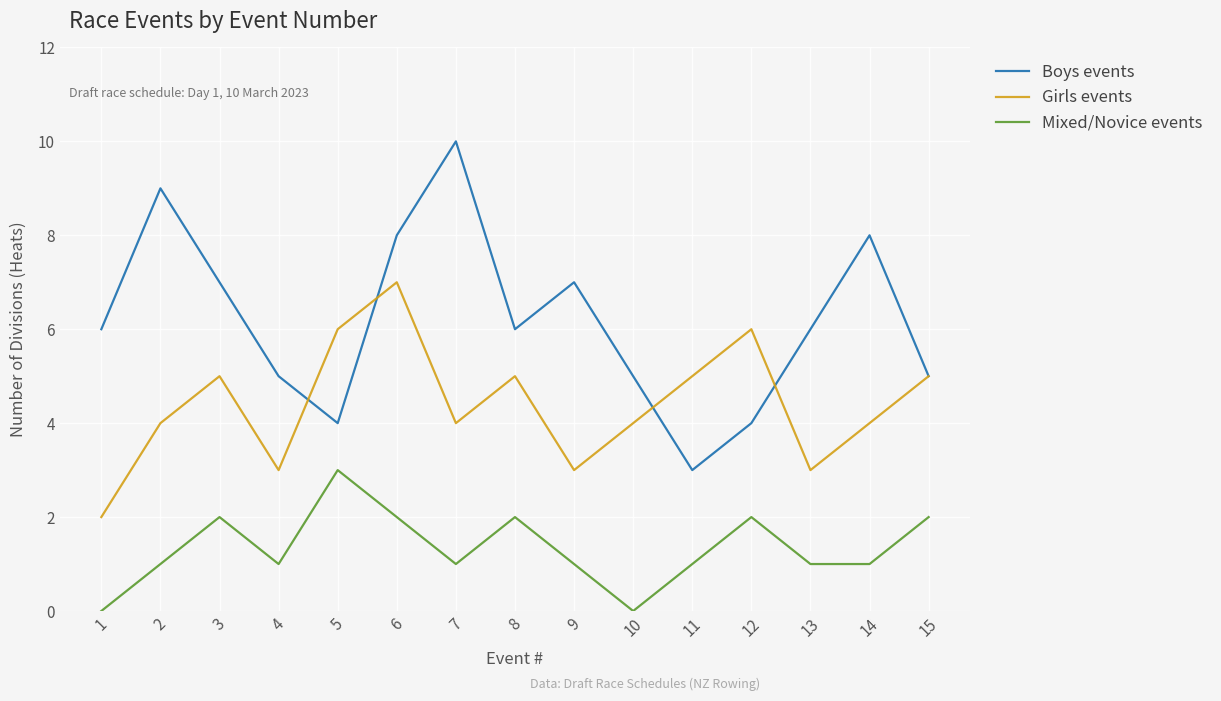

Is it true that Boys events equals 3 at 11?

True